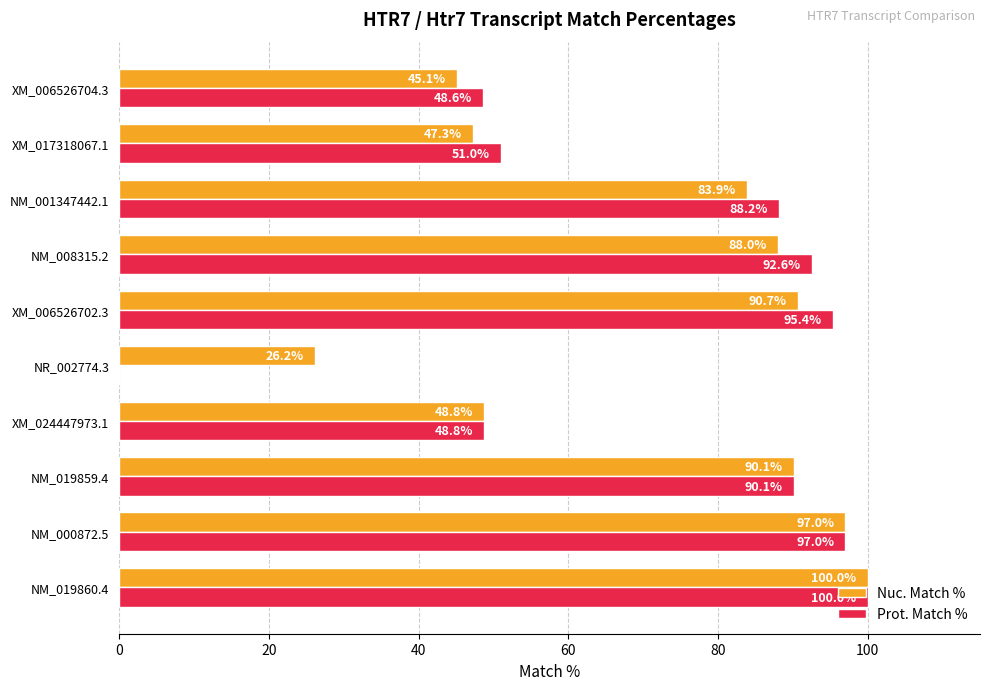

Which series has the largest total across all categories?

Nuc. Match %